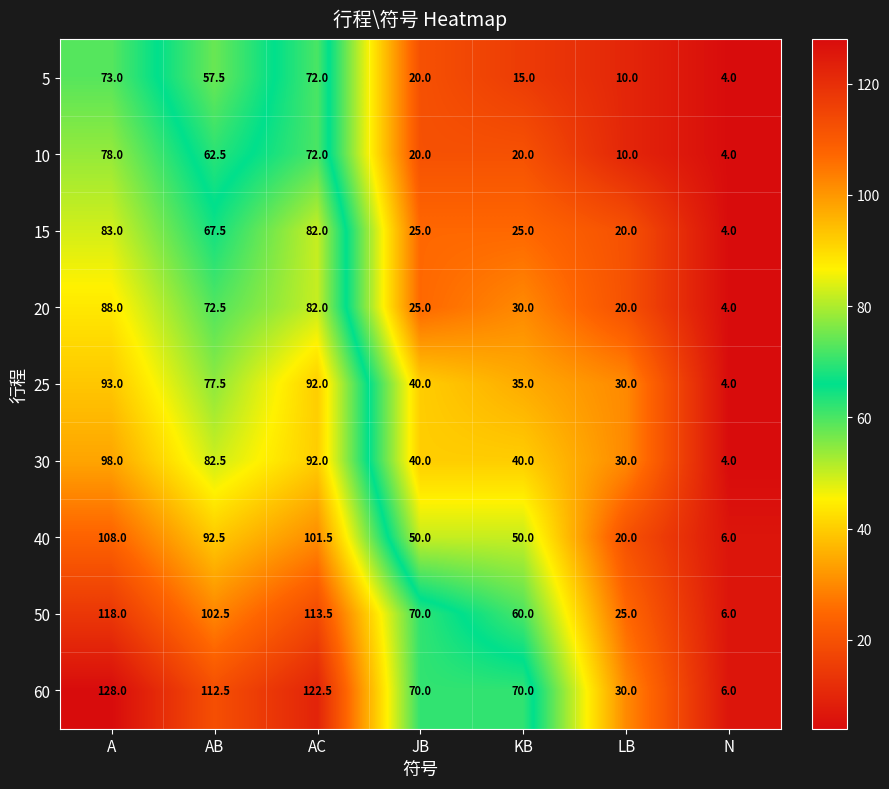

What is the sum of all 60 values?

539.0